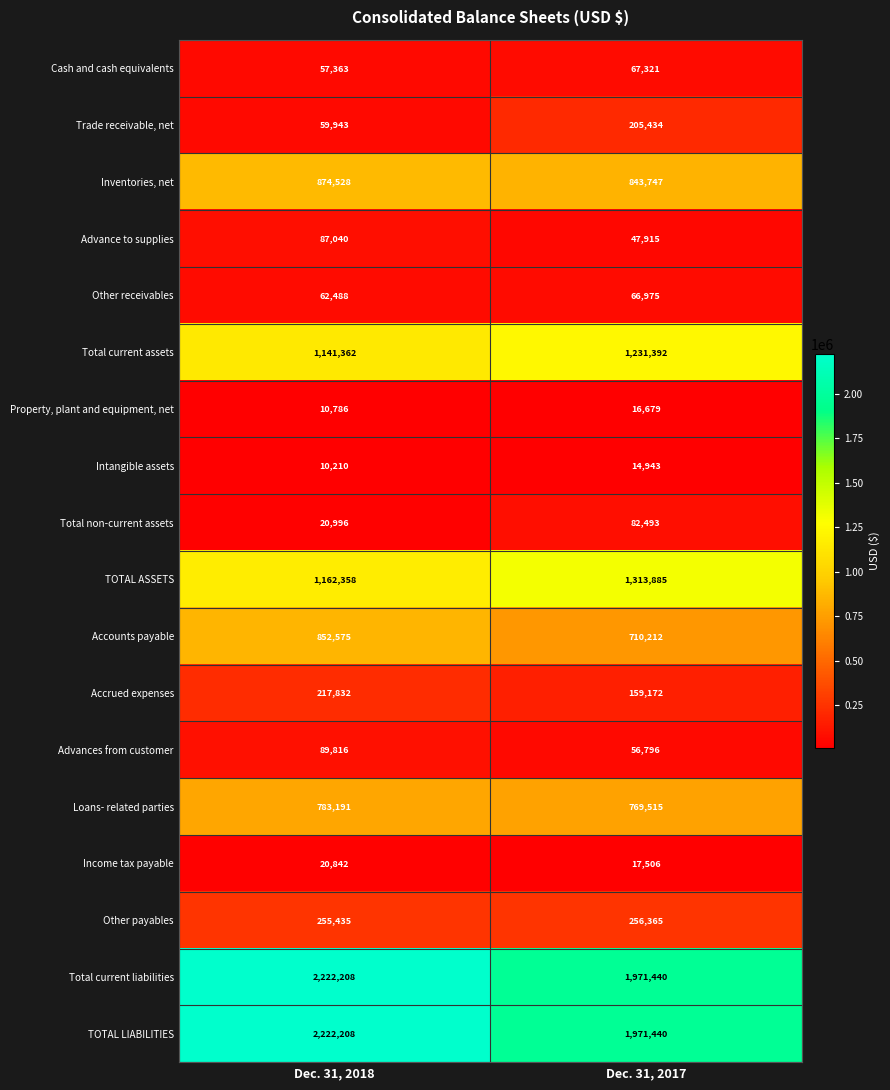

What is the sum of the Accounts payable values at Dec. 31, 2017 and Dec. 31, 2018?

1562787